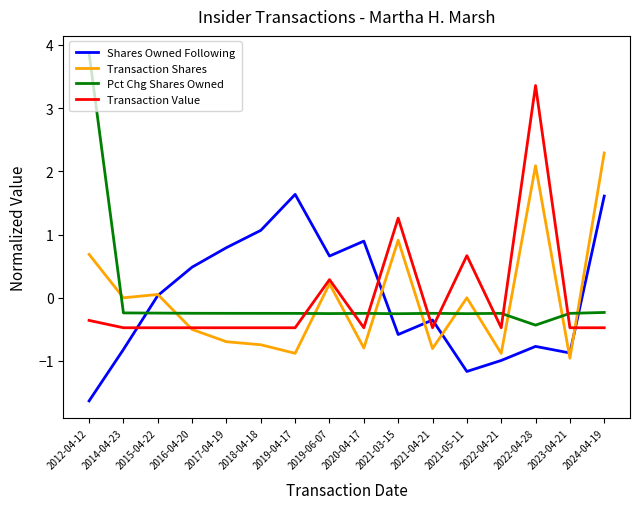

Which series changed the most between 2015-04-22 and 2019-04-17?

Shares Owned Following